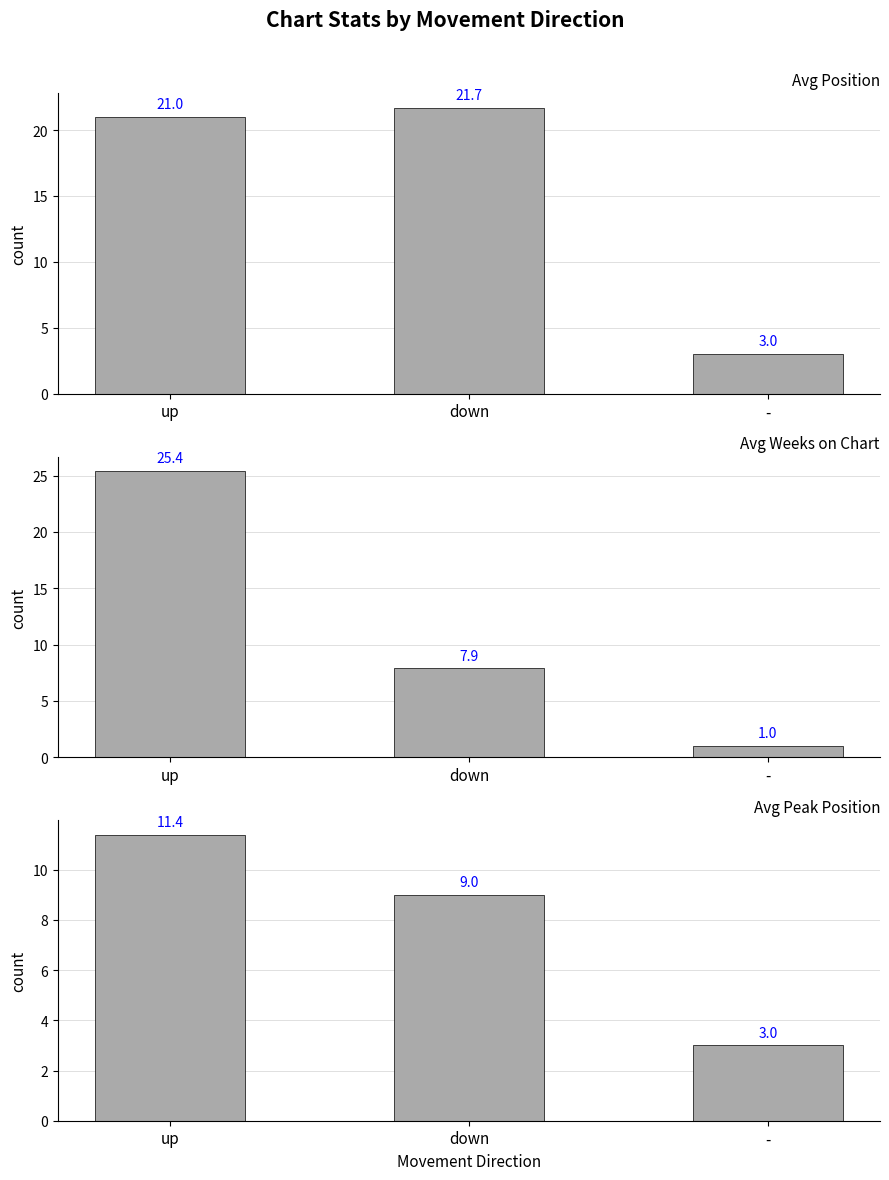

Which label corresponds to the largest value in the chart?

up